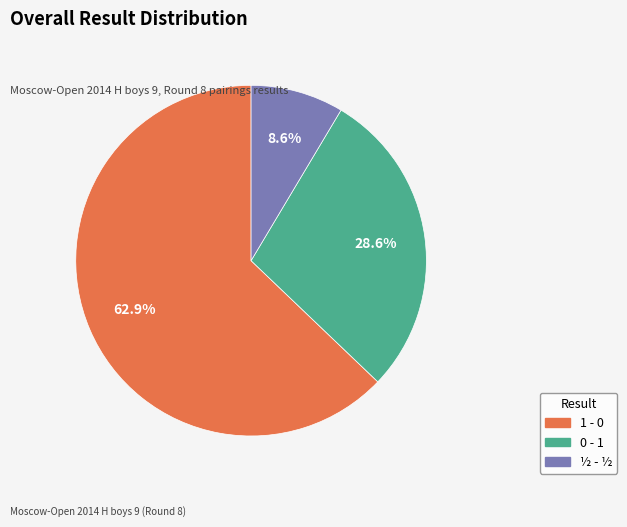

How many slices are in this pie chart?

3